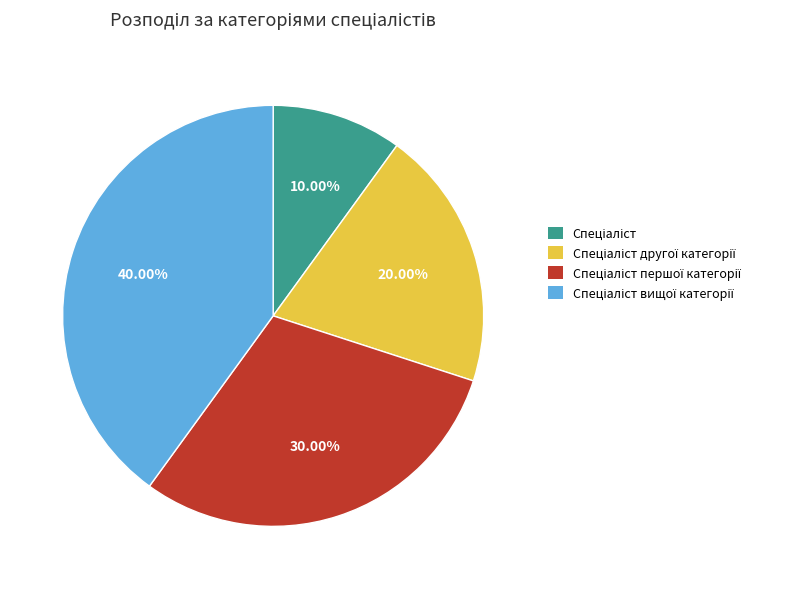

To the nearest percent, what is the difference between the largest and smallest slice percentages?

30%